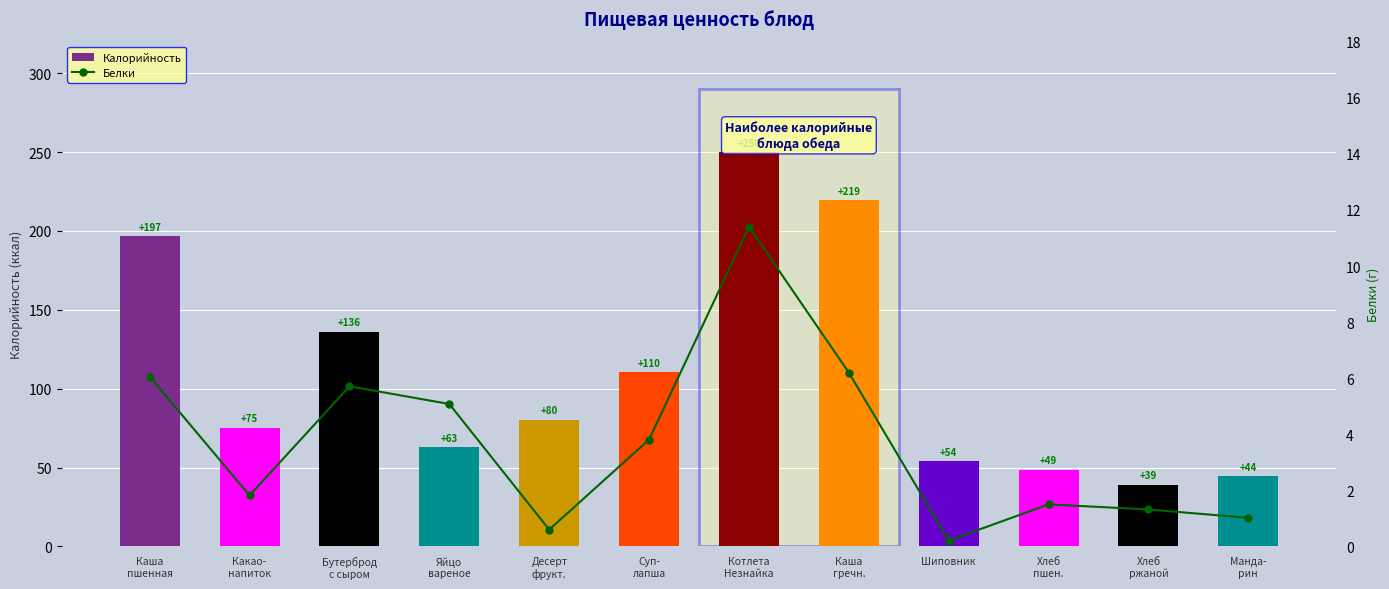

What is the smallest value displayed?

0.2